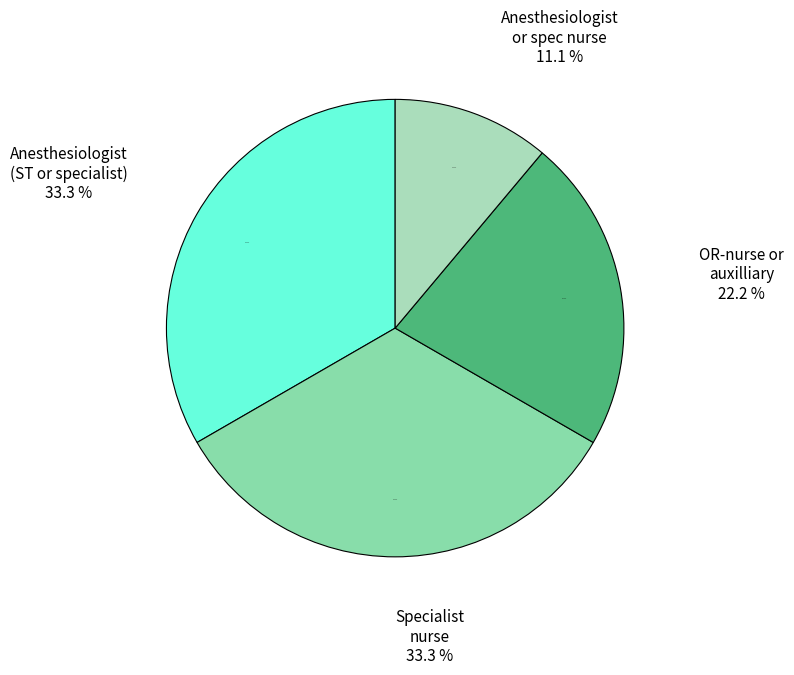

How much of the chart is everything except Specialist nurse?

66.7%